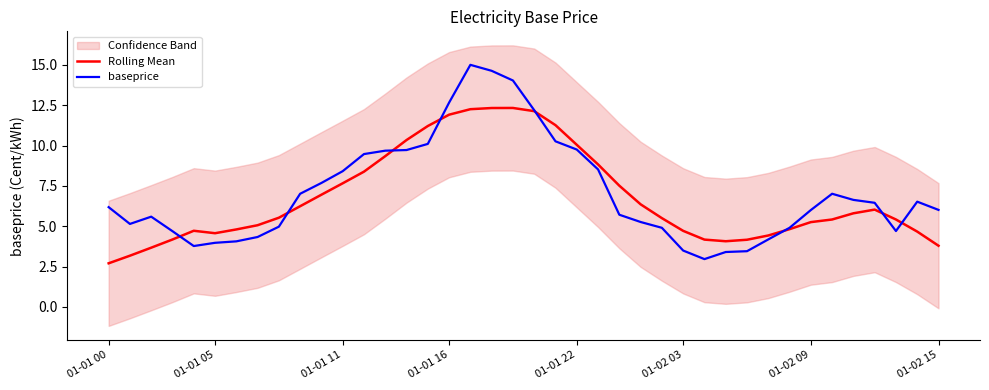

At which label does baseprice first exceed 6?

01-01 00